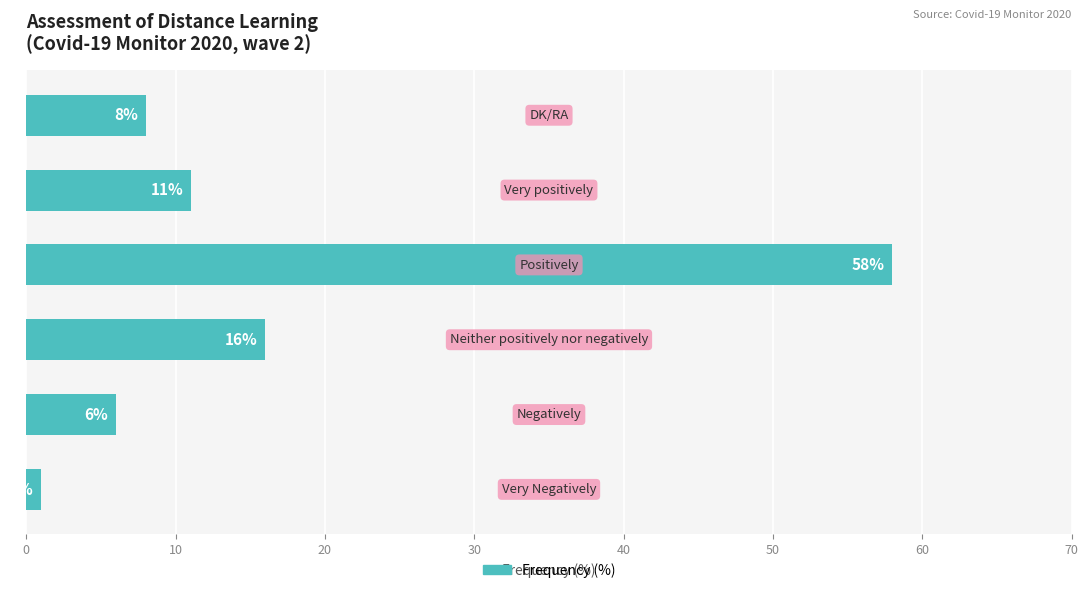

Does the chart contain stacked bars?

No